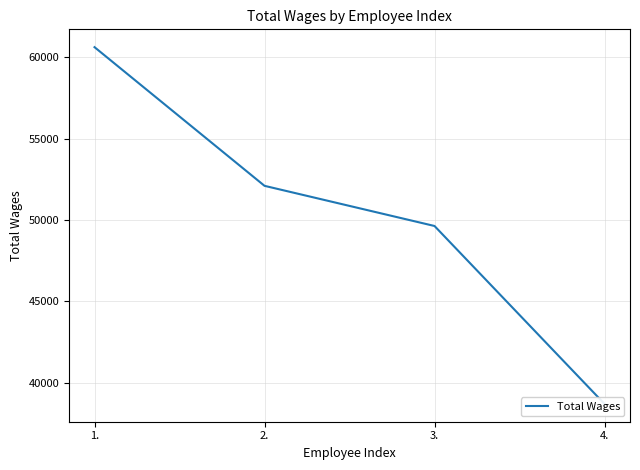

Rank the categories by value from lowest to highest.

4., 3., 2., 1.